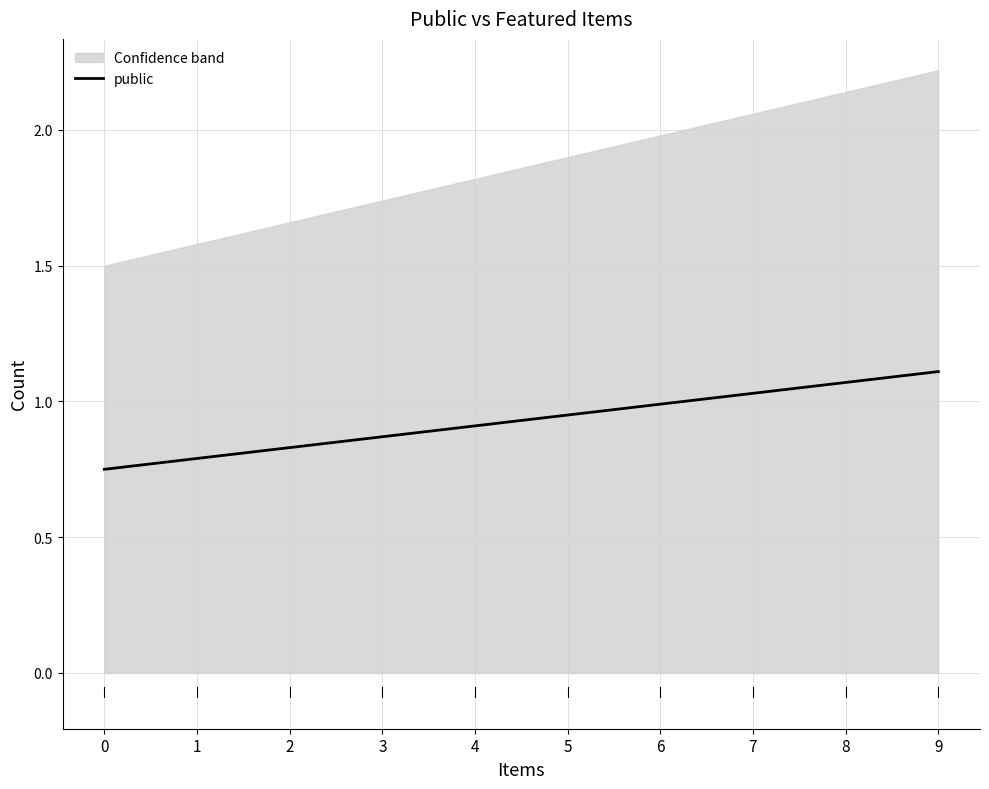

What is the value of the 8th point from the left?

1.0